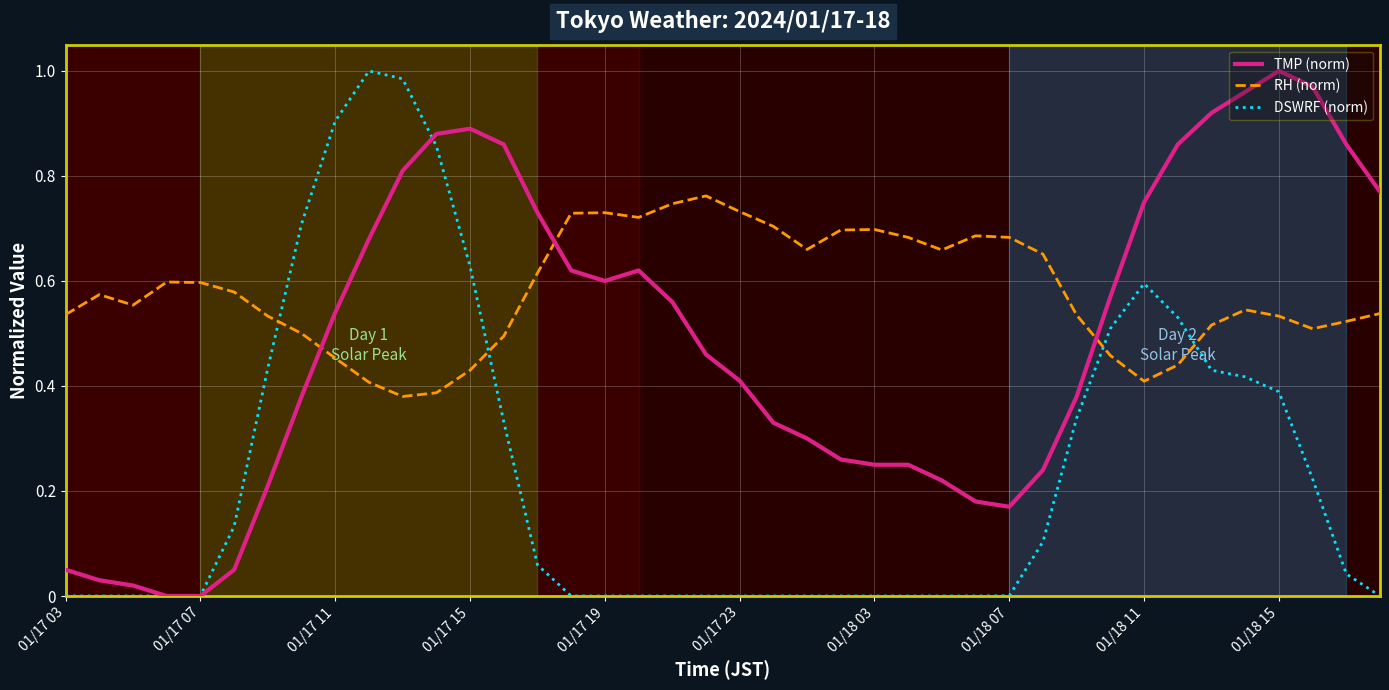

Which series ends up on top after the final intersection of RH (norm) and TMP (norm)?

TMP (norm)